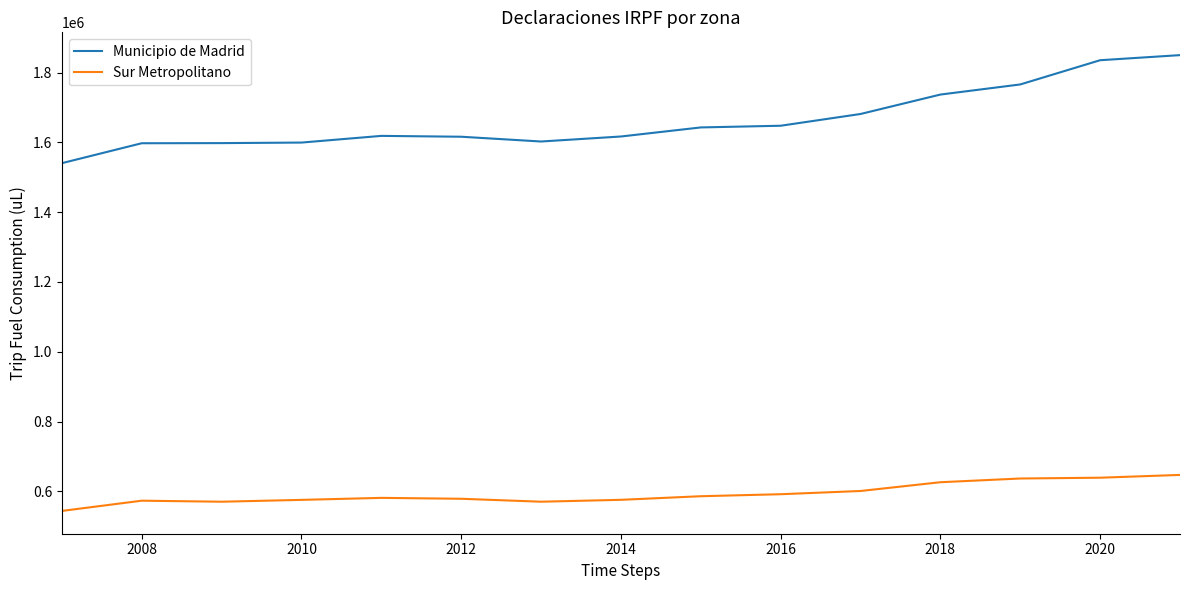

True or false: Sur Metropolitano and Municipio de Madrid intersect in this chart.

False